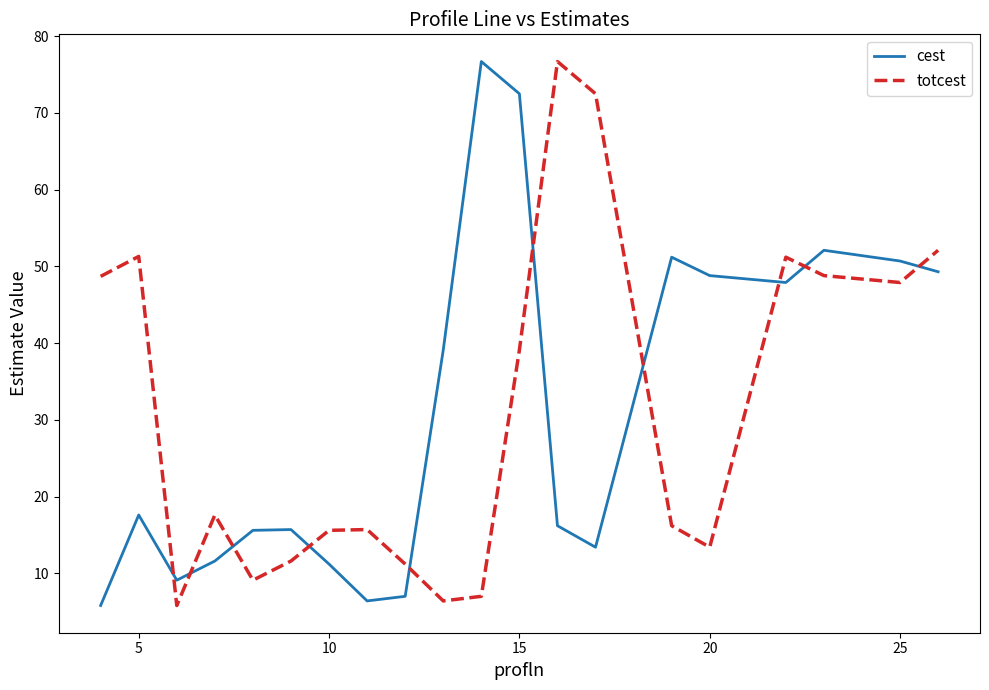

True or false: cest and totcest cross at least once.

True